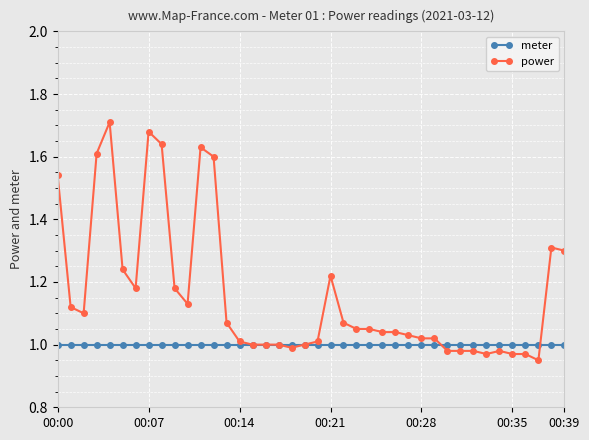

Which series has the largest range (max minus min)?

power